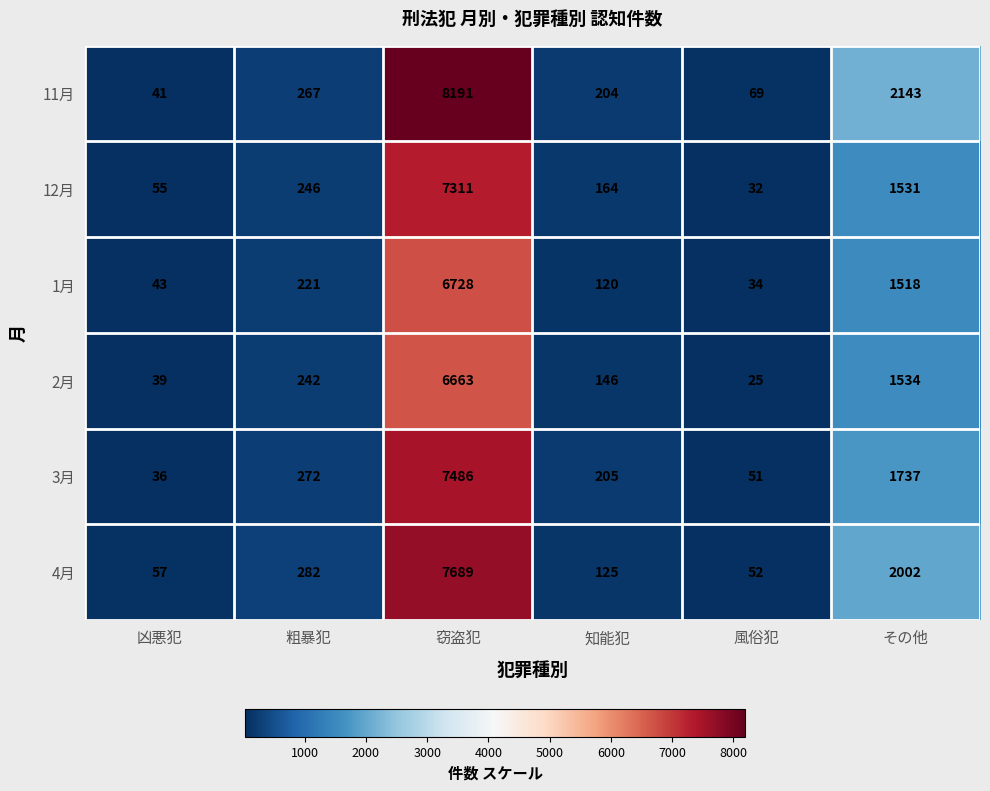

At which label is 11月 closest to 4116?

その他